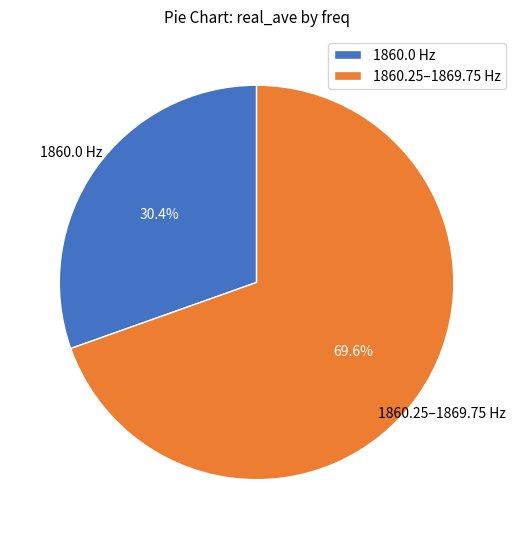

Between 1860.0 Hz and 1860.25–1869.75 Hz, which is larger?

1860.25–1869.75 Hz